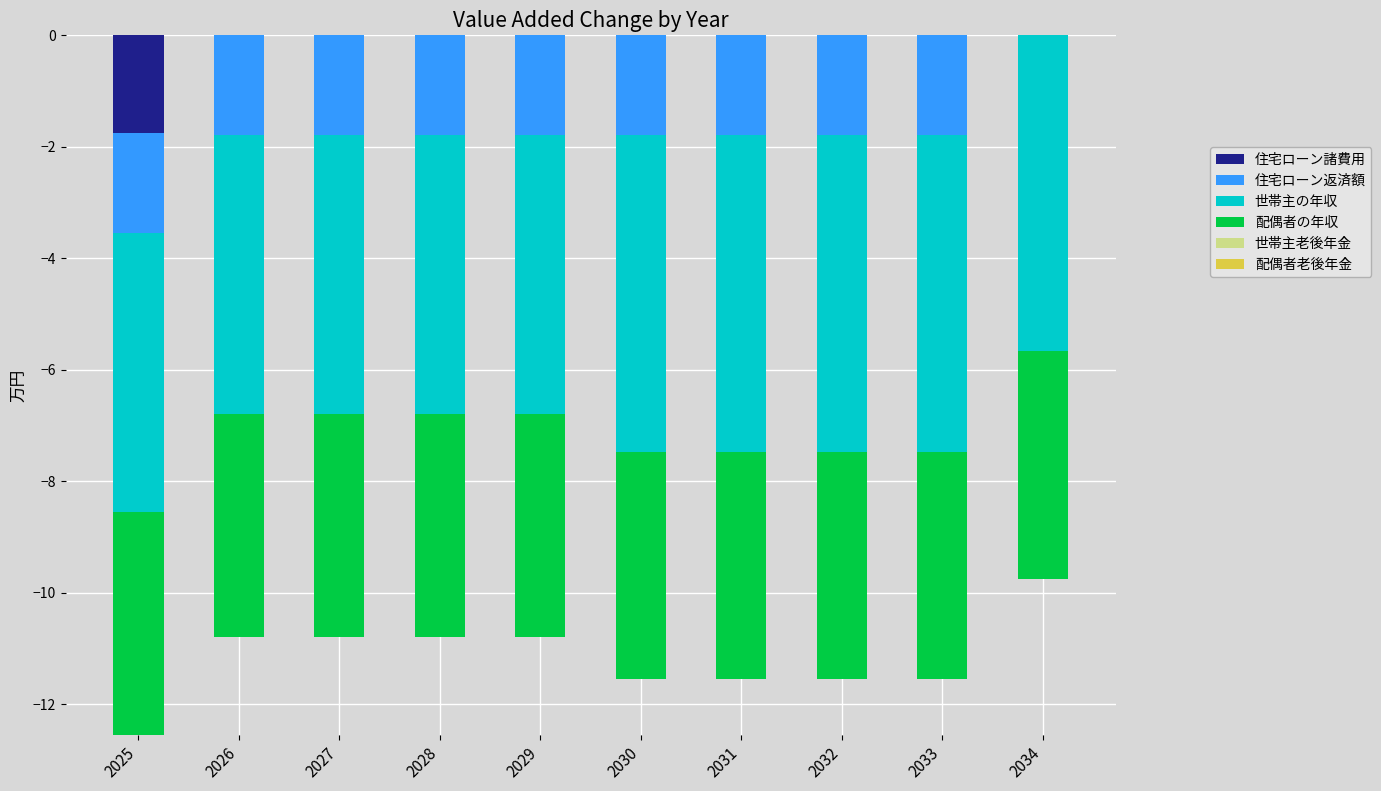

What is the value of the 住宅ローン返済額 bar at the 2nd from the left?

-1.8